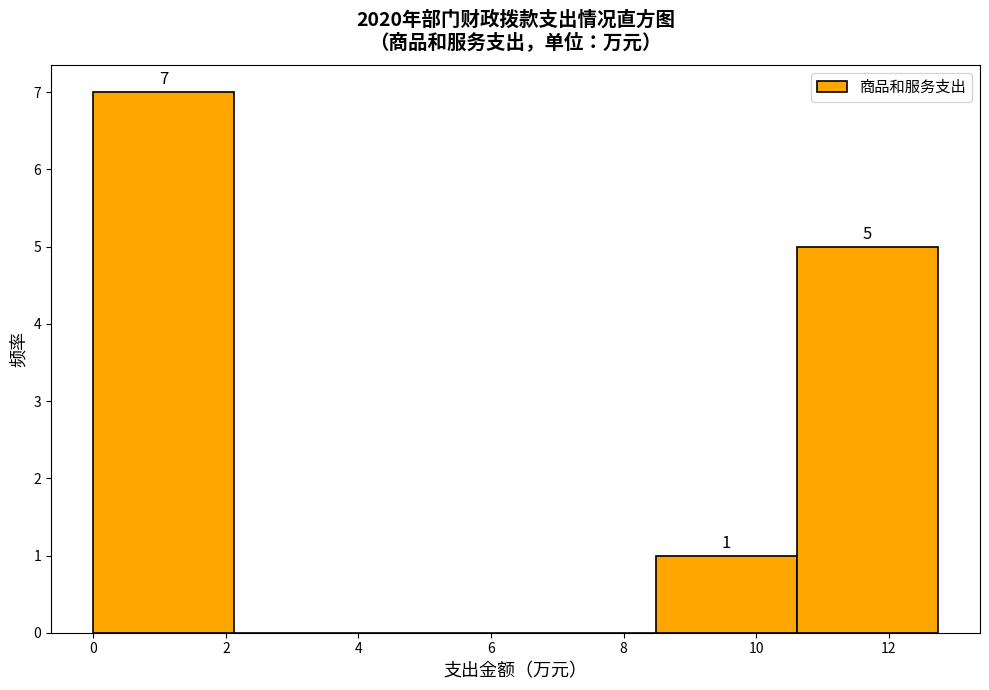

Over which range of the x-axis is the bar tallest?

0.0 to 2.2